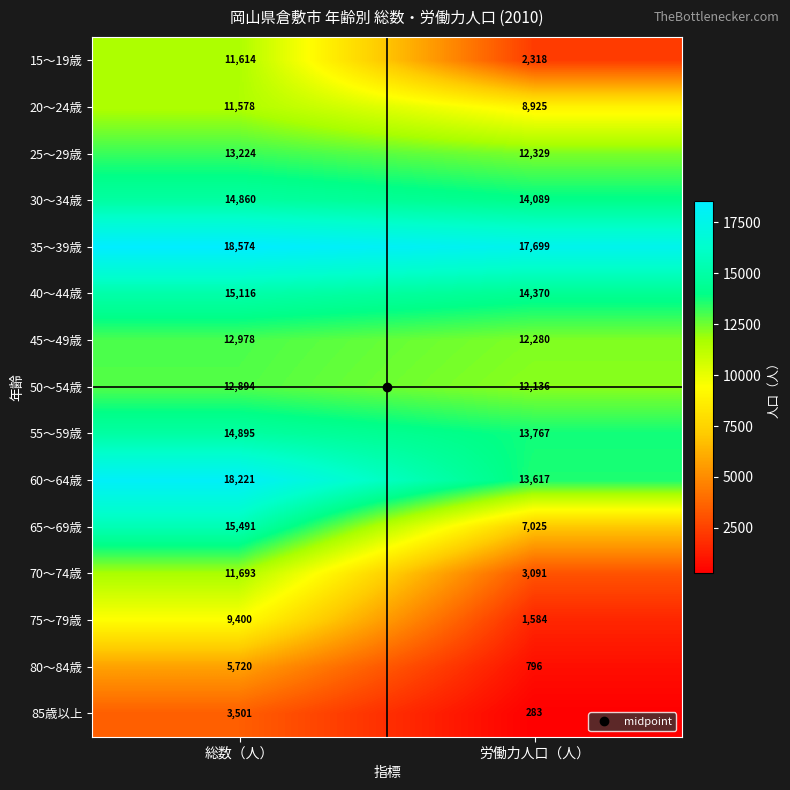

Is it true that 20～24歳 equals 8925 at 労働力人口（人）?

True